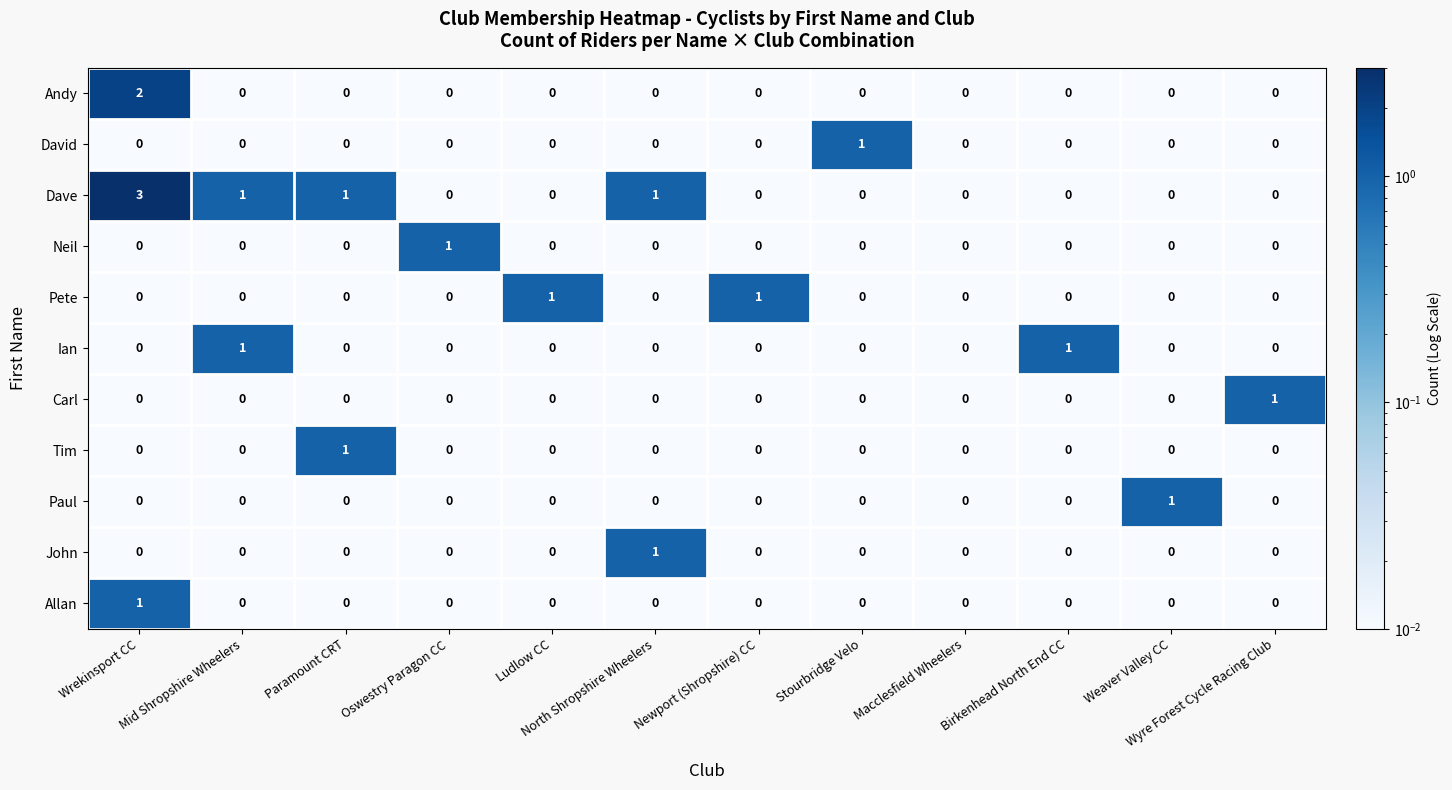

Which series has the widest spread of values?

Dave